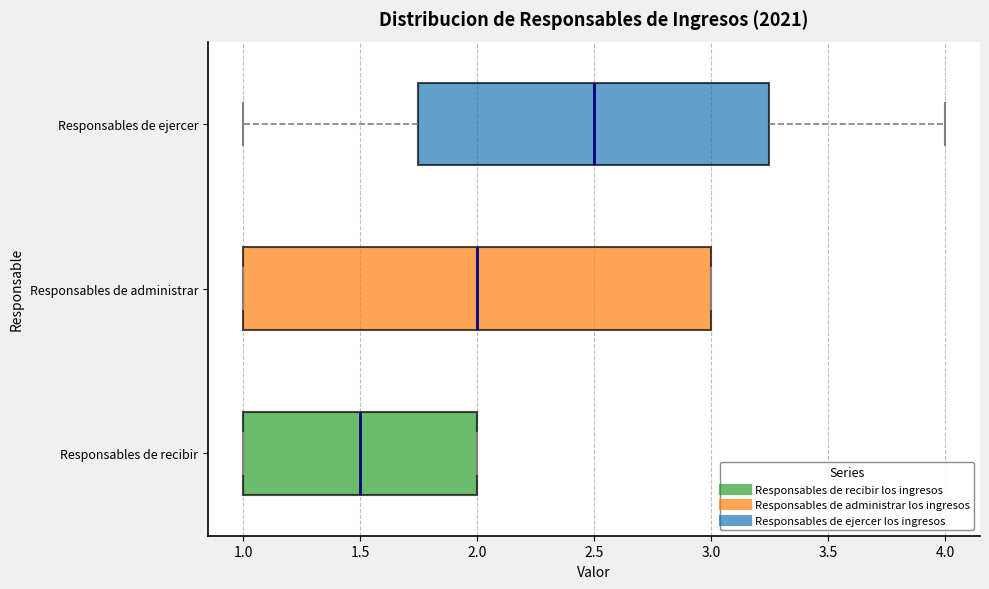

Which box is the widest, from its left edge to its right edge?

Responsables de administrar